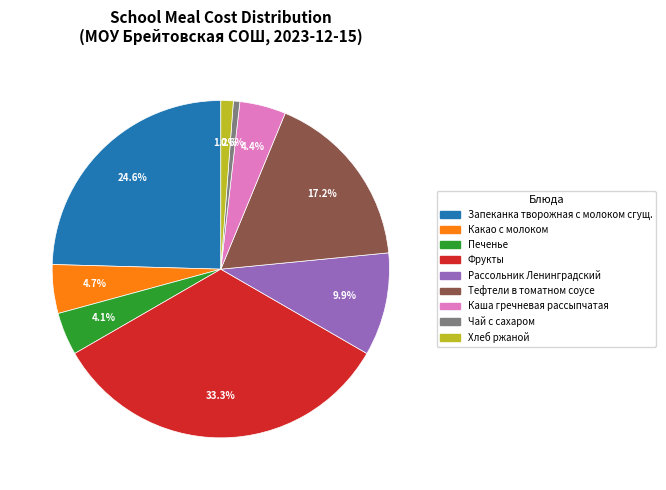

What percentage is NOT represented by Каша гречневая рассыпчатая?

95.6%